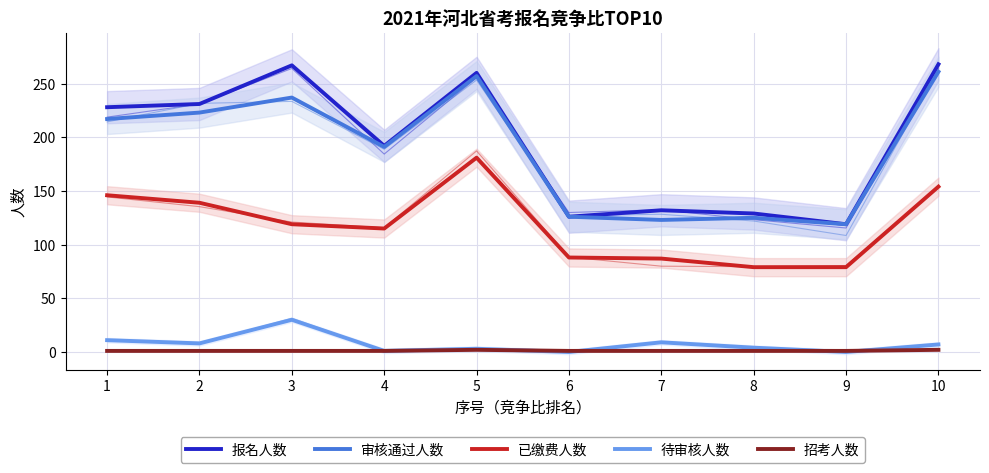

Reading left to right, extract all data points from this chart.

报名人数: 228	231	267	192	260	126	132	129	119	268
审核通过人数: 217	223	237	191	257	126	123	125	119	261
已缴费人数: 146	139	119	115	181	88	87	79	79	154
待审核人数: 11	8	30	1	3	0	9	4	0	7
招考人数: 1	1	1	1	2	1	1	1	1	2